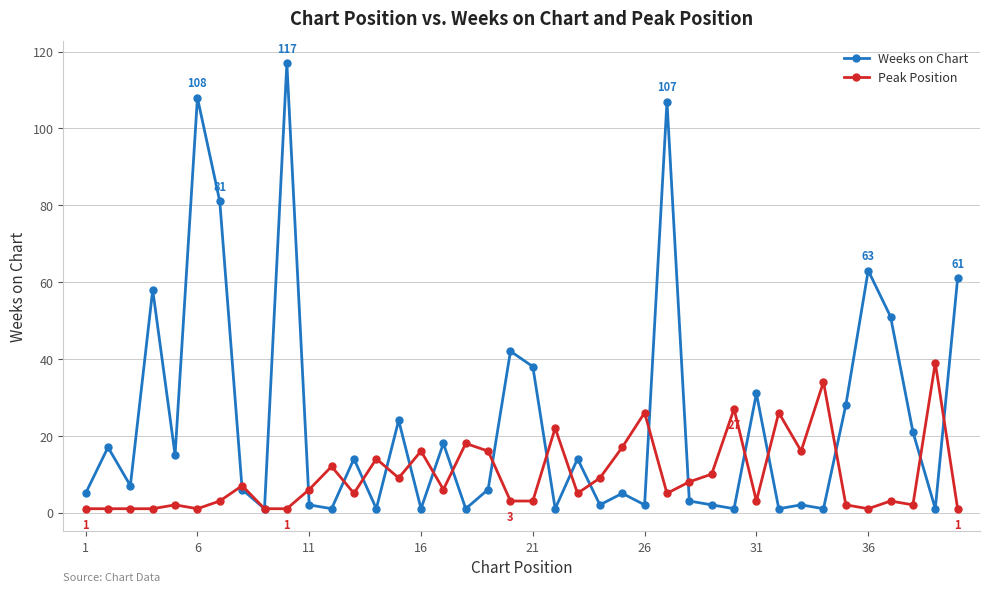

What is the value of the Weeks on Chart point at the 36th from the left?

63